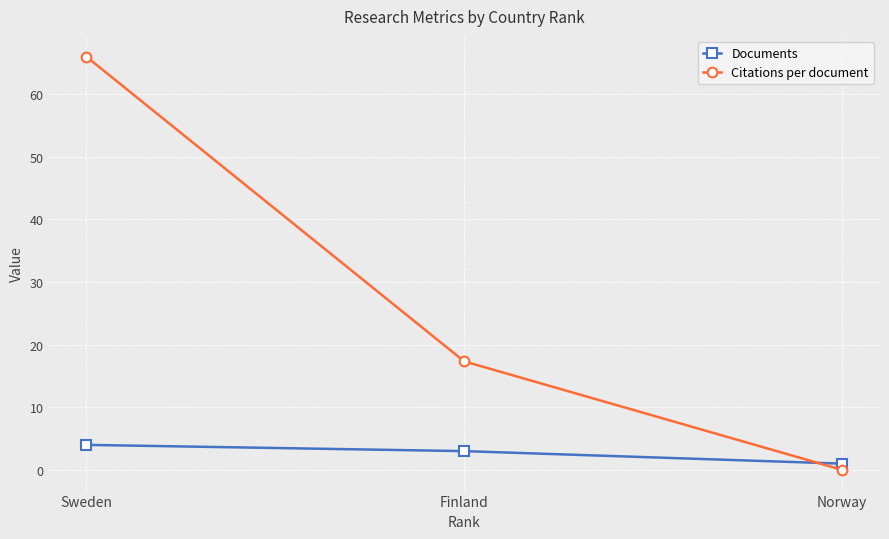

What is the sum of the Documents values at Norway and Finland?

4.0